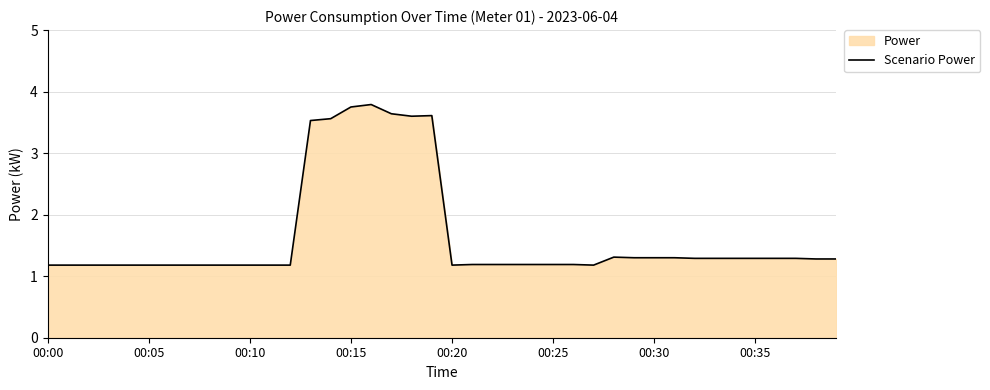

Does the chart have visible grid lines?

Yes